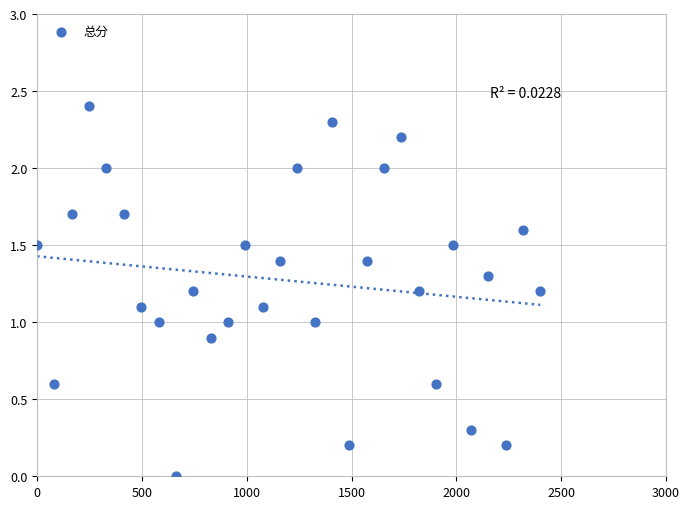

What is the range of Y values (max minus min)?

2.4